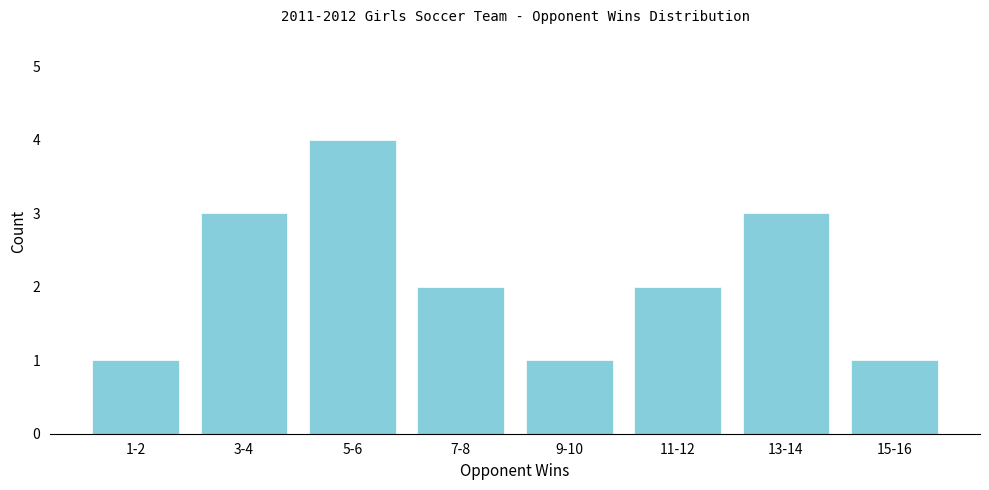

Reading left to right, transcribe all the data shown in this chart.

1-2=1	3-4=3	5-6=4	7-8=2	9-10=1	11-12=2	13-14=3	15-16=1